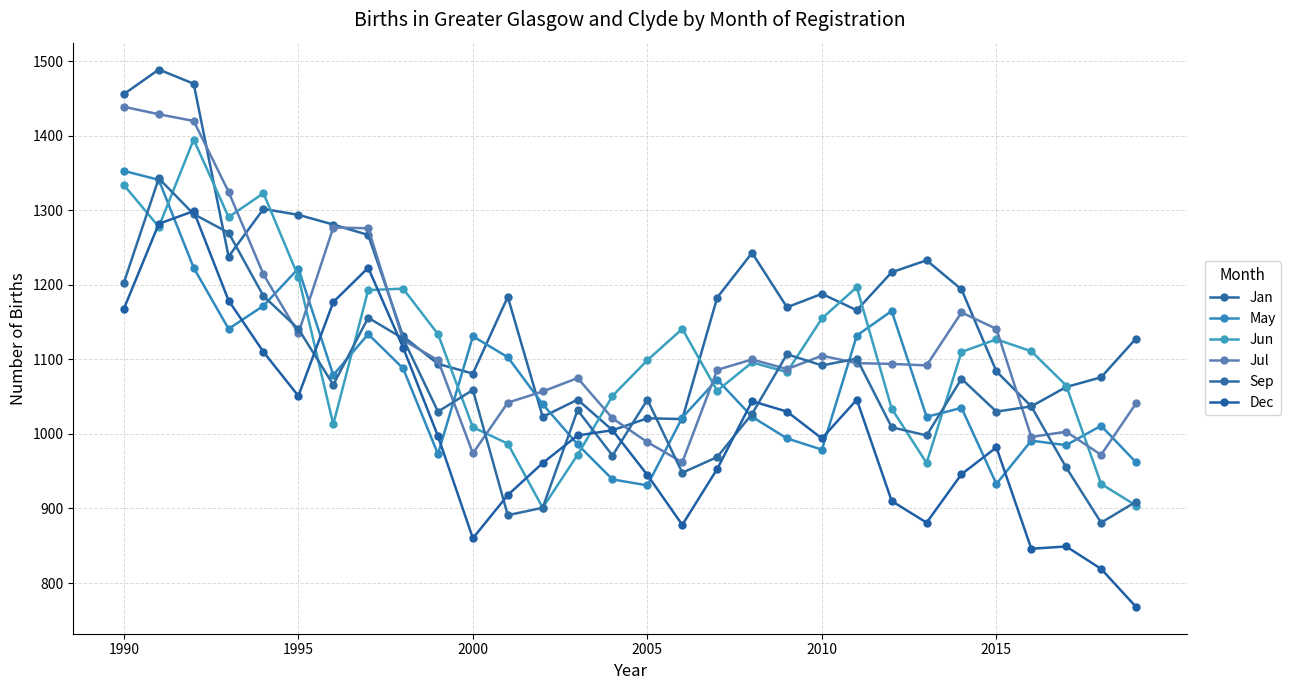

Is this an area chart (filled region under the line)?

No